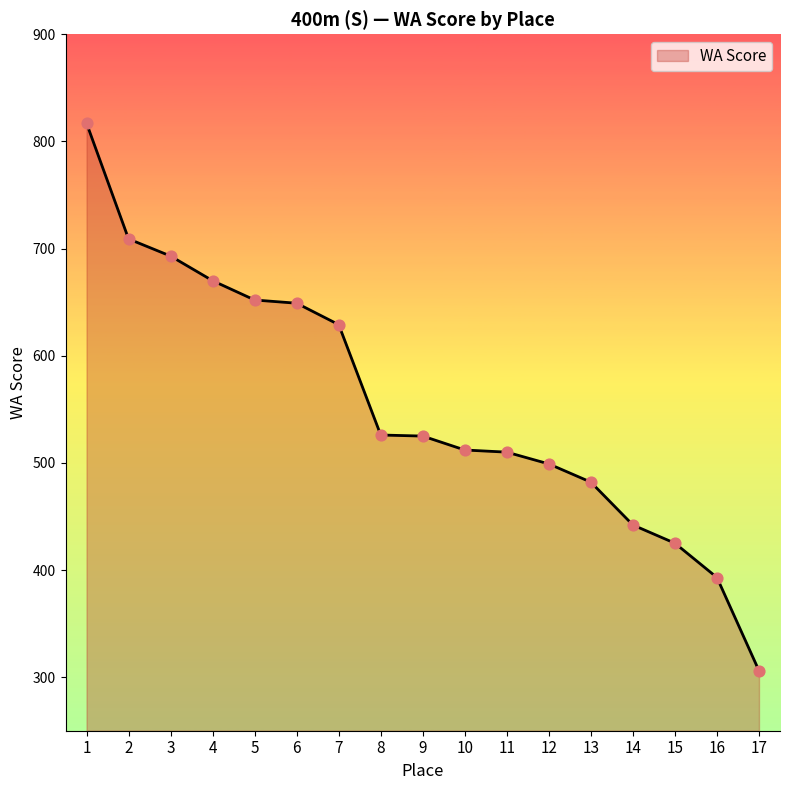

Approximately how many times larger is the value at 4 compared to 15?

1.6